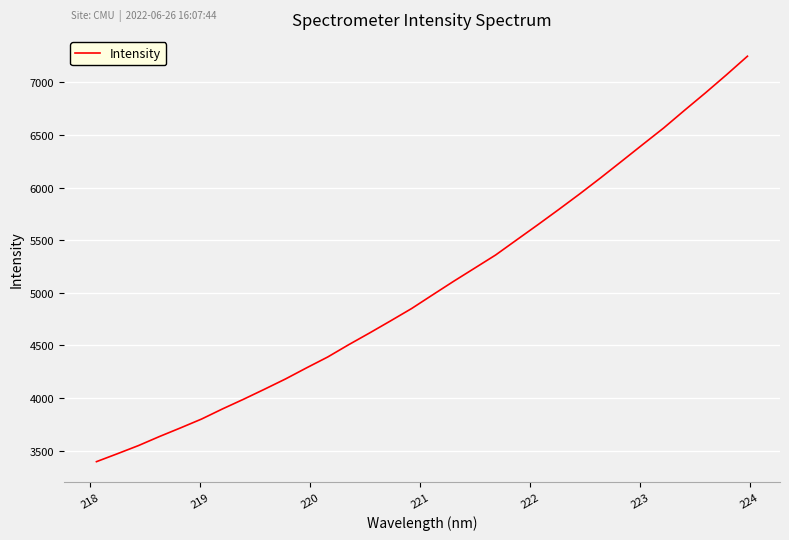

What is the sum of all values?

161947.1